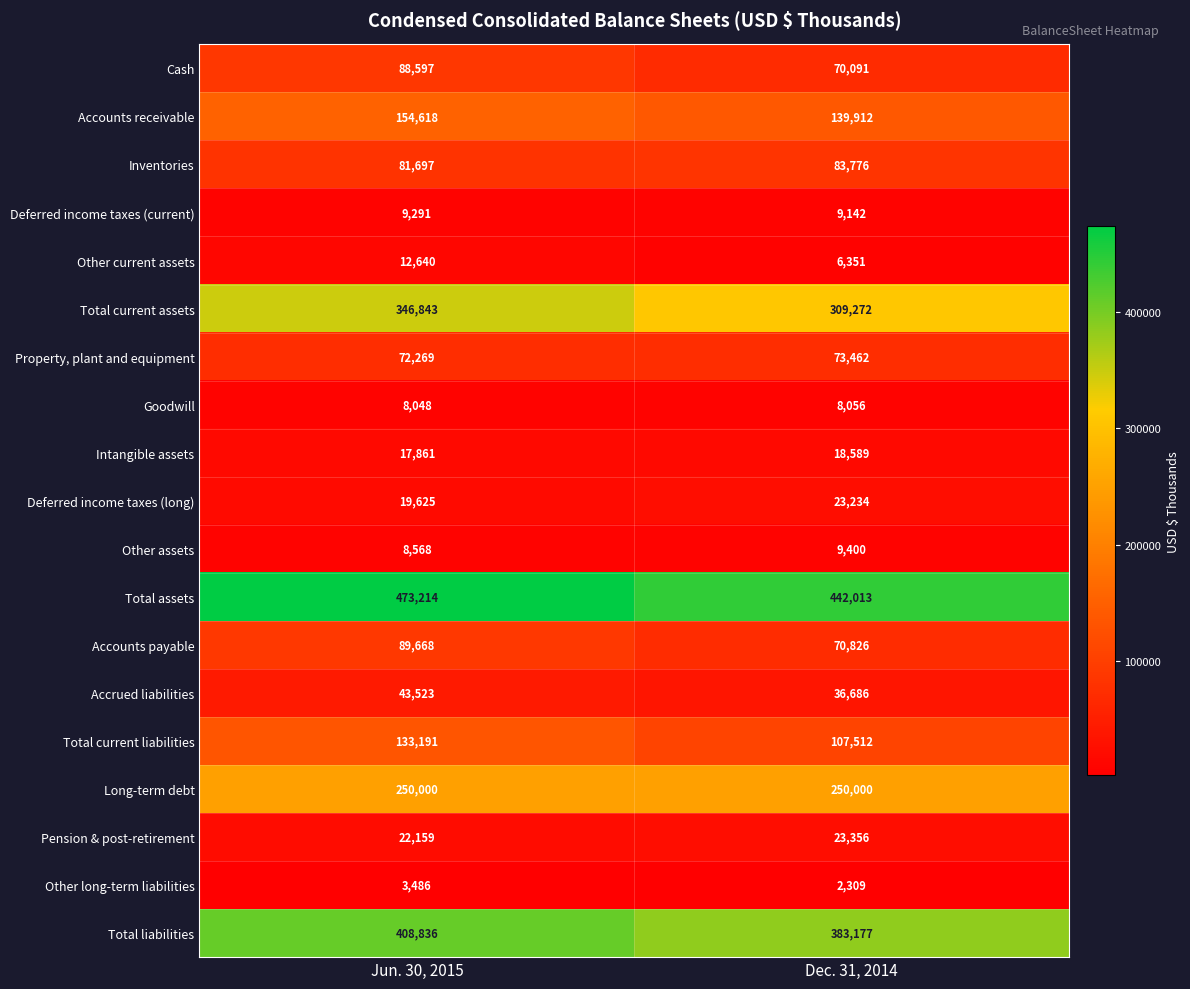

What is the sum of all Other long-term liabilities values?

5795